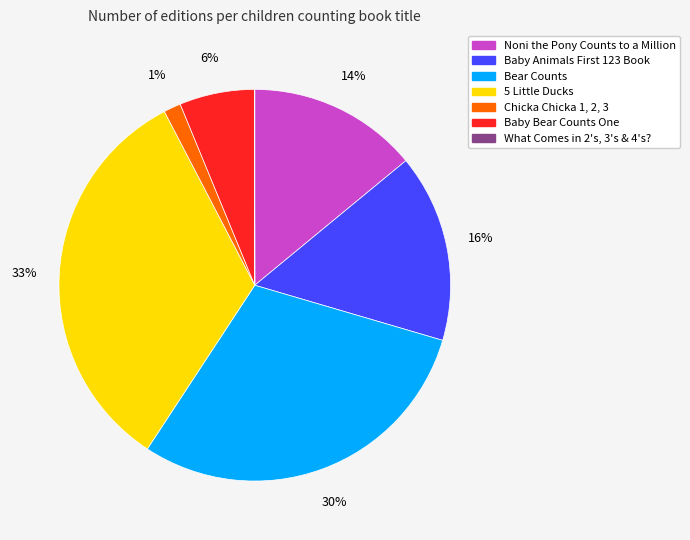

Combined, do Bear Counts and Noni the Pony Counts to a Million account for over 50%?

No